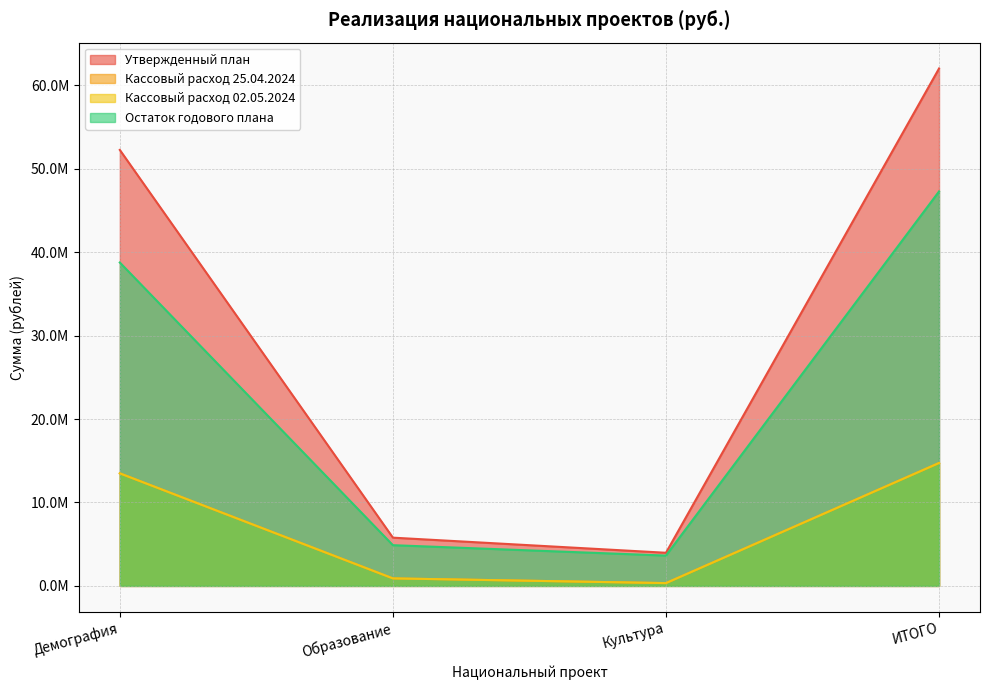

Between Демография and ИТОГО, which series saw the biggest shift?

Утвержденный план